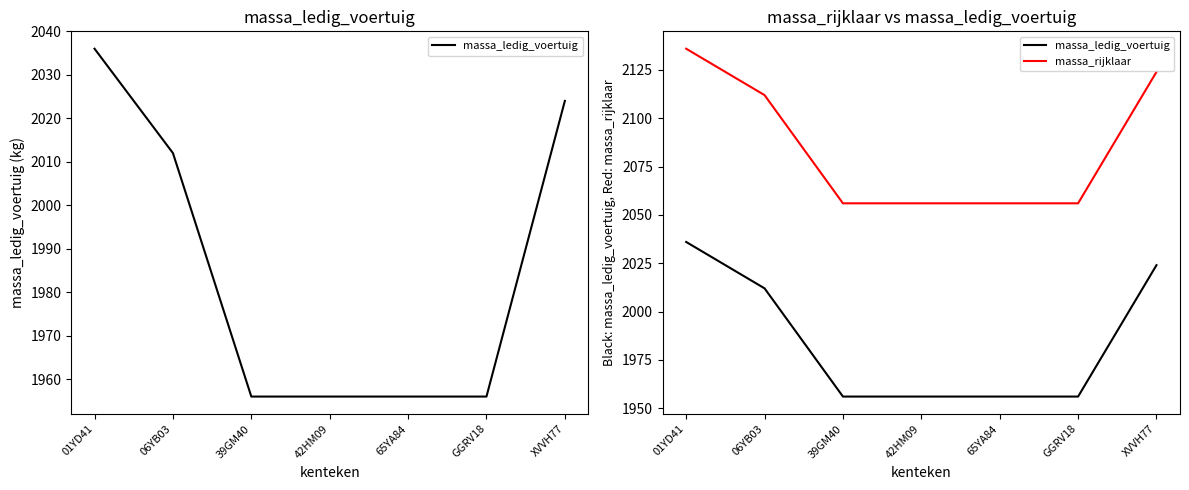

Which category has the highest value in the massa_rijklaar series?

01YD41